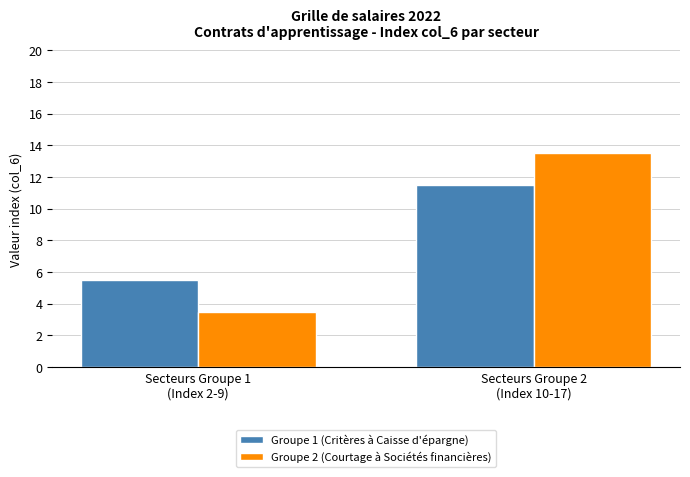

What are all the series names shown in the legend?

Groupe 1 (Critères à Caisse d'épargne), Groupe 2 (Courtage à Sociétés financières)